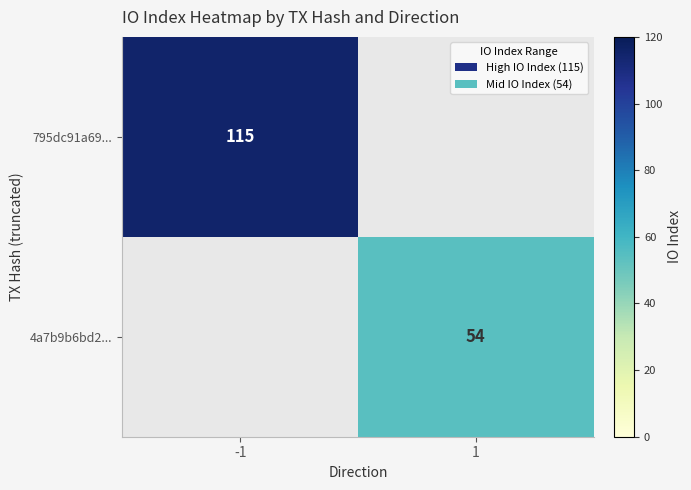

True or false: 4a7b9b6bd2... has a value of 27 at 1.

False